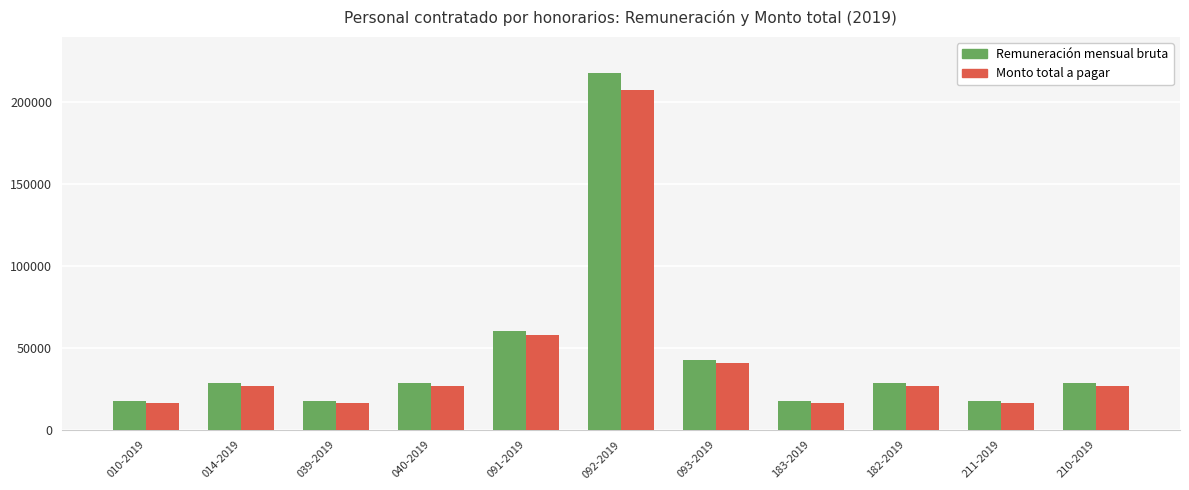

Where is Remuneración mensual bruta nearest to the value 117553?

091-2019